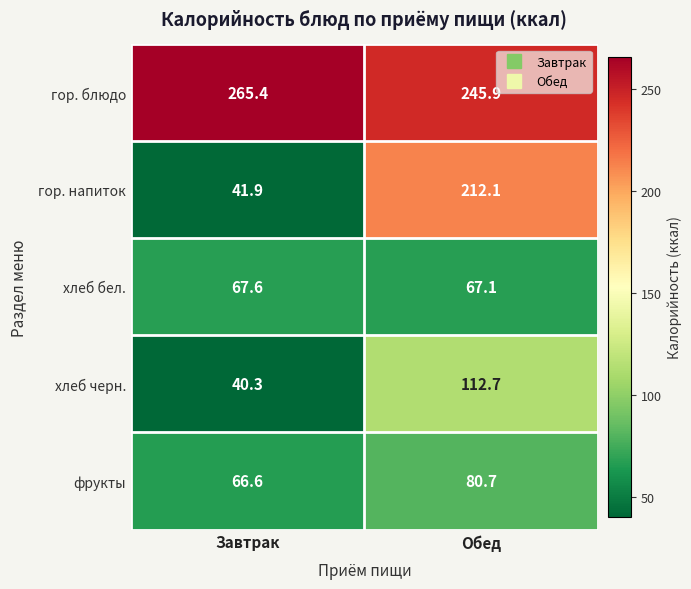

What is the difference between the гор. блюдо values at Завтрак and Обед?

19.5